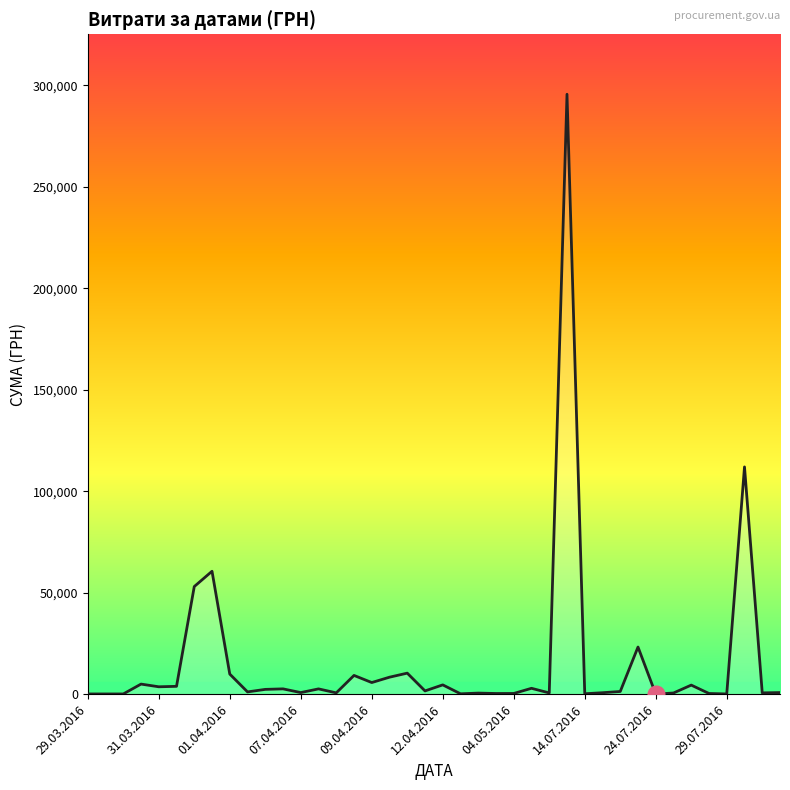

What is the minimum value shown in the chart?

11.2